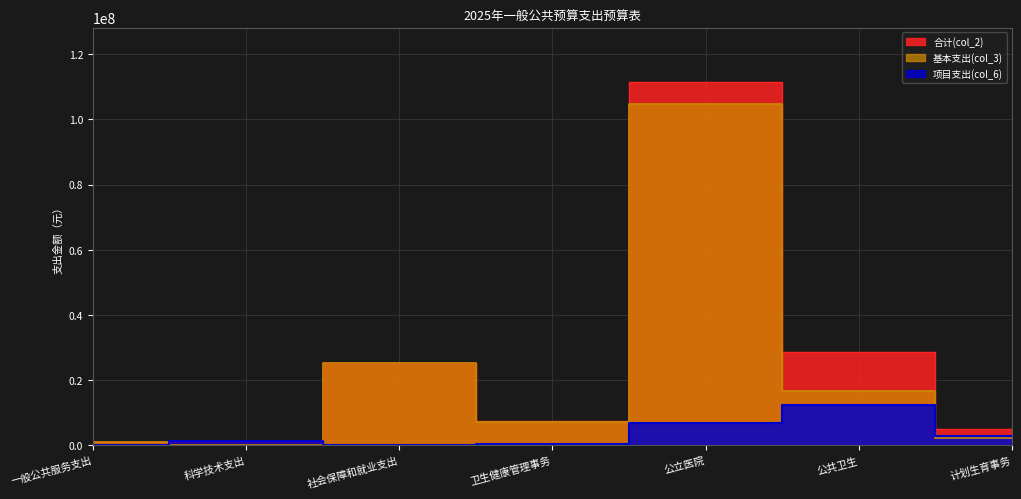

At which label does 基本支出(col_3) first exceed 7062636?

社会保障和就业支出